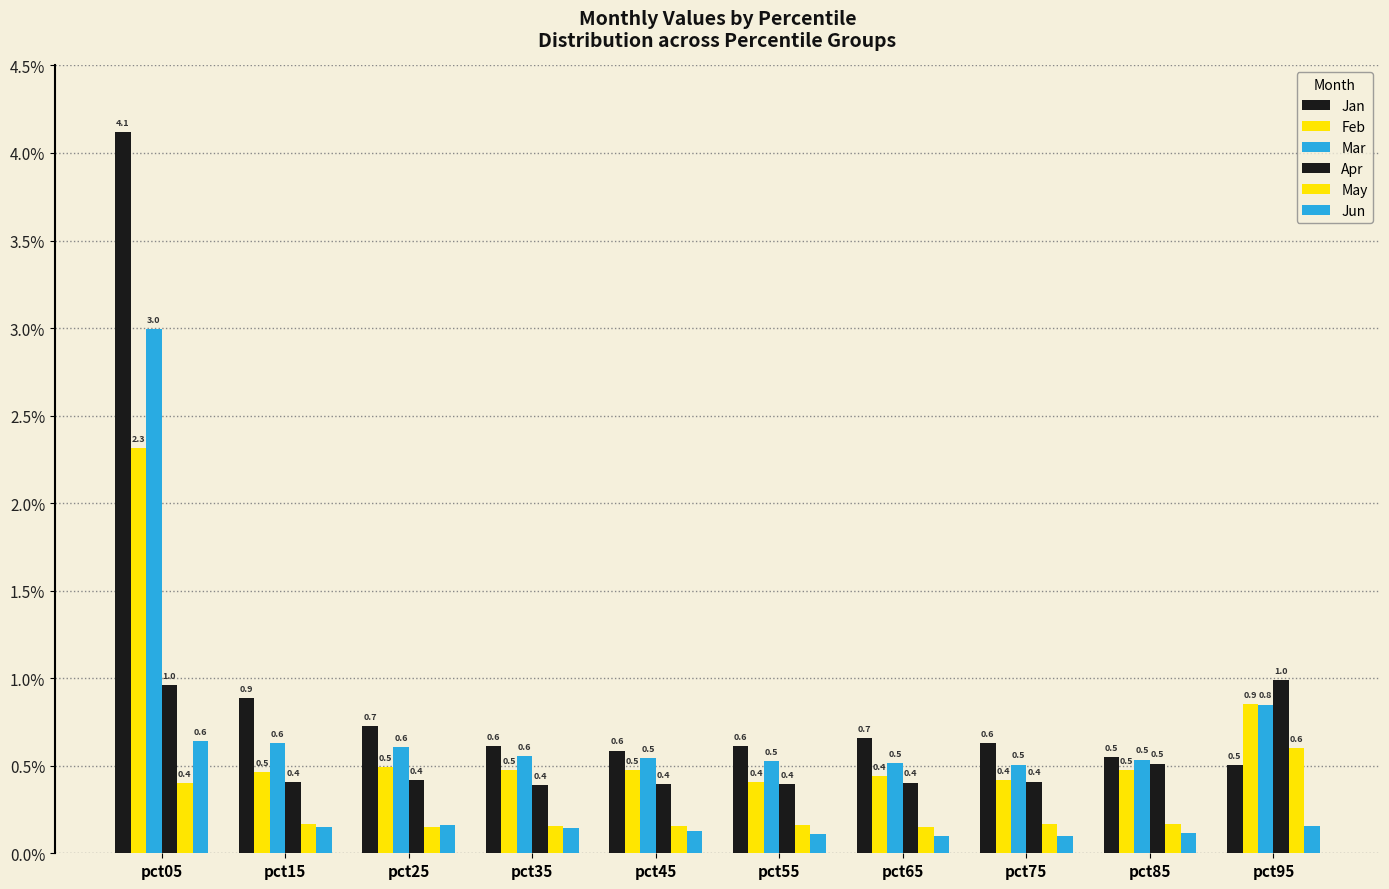

Reading right to left, extract all data points from this chart.

Jan: pct95=0.5	pct85=0.5	pct75=0.6	pct65=0.7	pct55=0.6	pct45=0.6	pct35=0.6	pct25=0.7	pct15=0.9	pct05=4.1
Feb: pct95=0.9	pct85=0.5	pct75=0.4	pct65=0.4	pct55=0.4	pct45=0.5	pct35=0.5	pct25=0.5	pct15=0.5	pct05=2.3
Mar: pct95=0.8	pct85=0.5	pct75=0.5	pct65=0.5	pct55=0.5	pct45=0.5	pct35=0.6	pct25=0.6	pct15=0.6	pct05=3.0
Apr: pct95=1.0	pct85=0.5	pct75=0.4	pct65=0.4	pct55=0.4	pct45=0.4	pct35=0.4	pct25=0.4	pct15=0.4	pct05=1.0
May: pct95=0.6	pct85=0.2	pct75=0.2	pct65=0.2	pct55=0.2	pct45=0.2	pct35=0.2	pct25=0.2	pct15=0.2	pct05=0.4
Jun: pct95=0.2	pct85=0.1	pct75=0.1	pct65=0.1	pct55=0.1	pct45=0.1	pct35=0.1	pct25=0.2	pct15=0.2	pct05=0.6